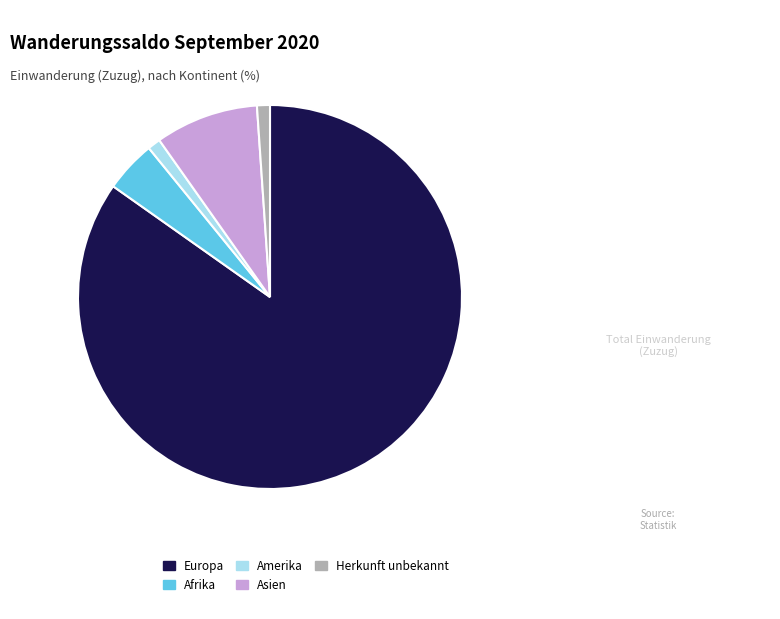

Is it true that Amerika is 10% of the pie?

False